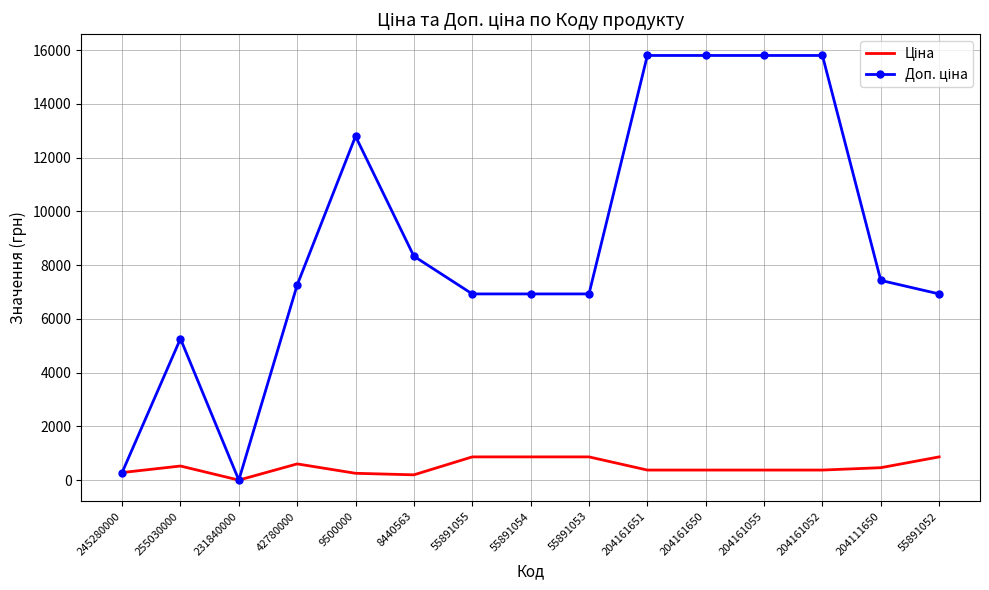

What is the spread (max minus min) of values at 204161052?

15427.5